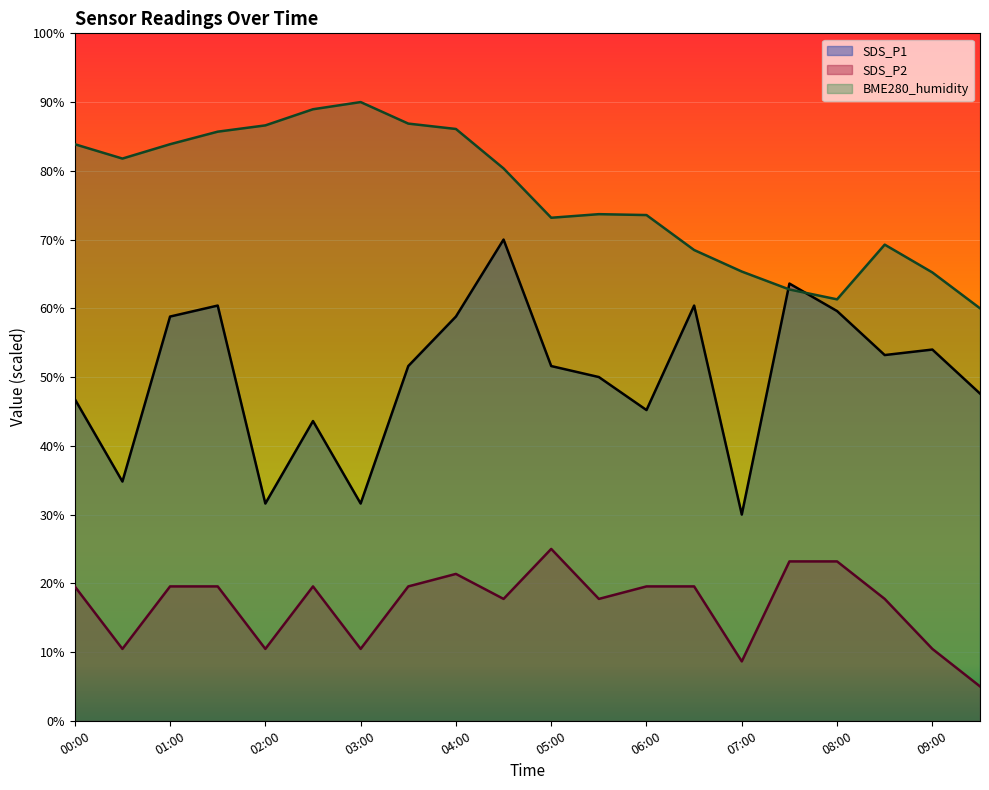

At how many categories does at least one series exceed 65?

17